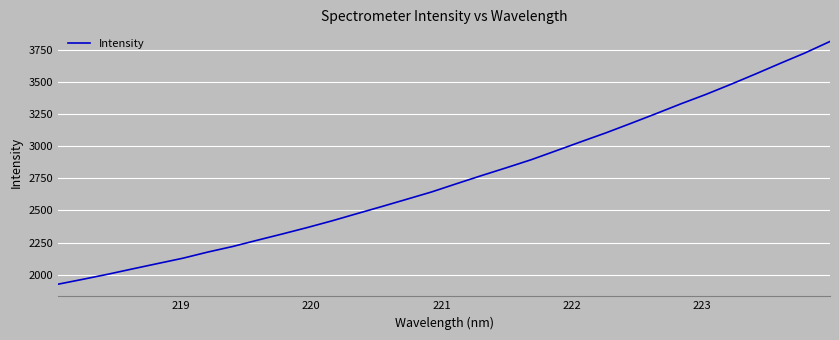

What is the difference between the maximum and minimum values?

1886.2